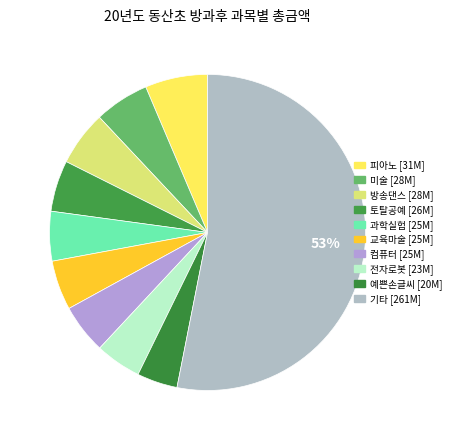

How many slices are in this pie chart?

10